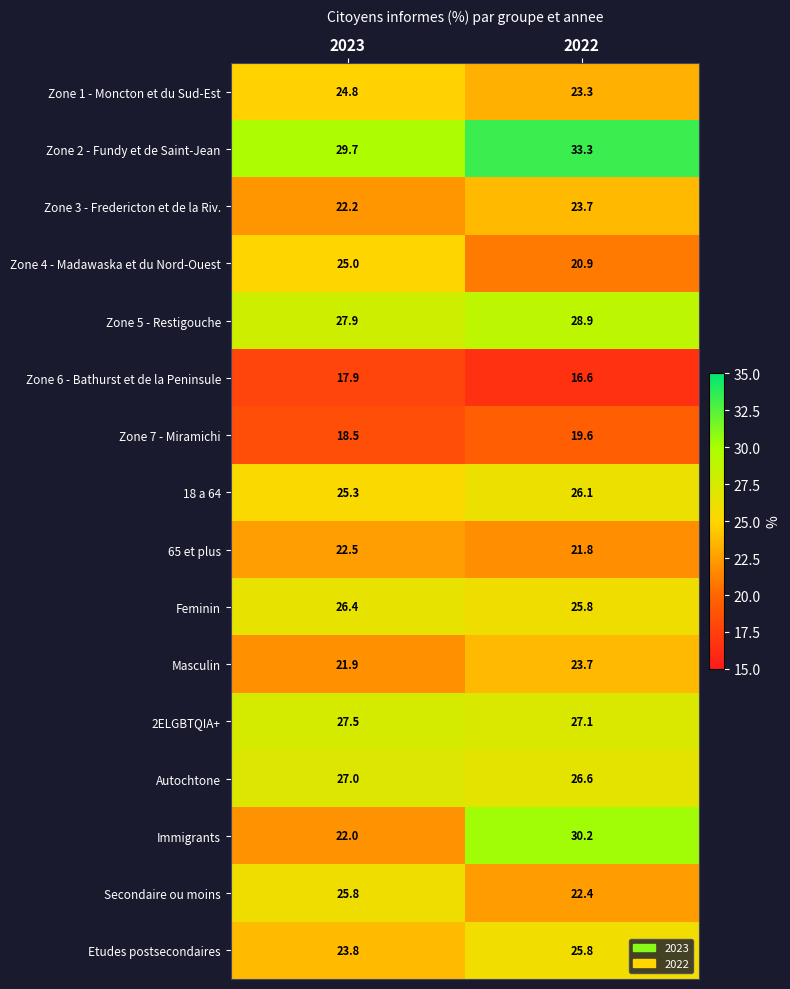

Which series has the largest total across all categories?

Zone 2 - Fundy et de Saint-Jean